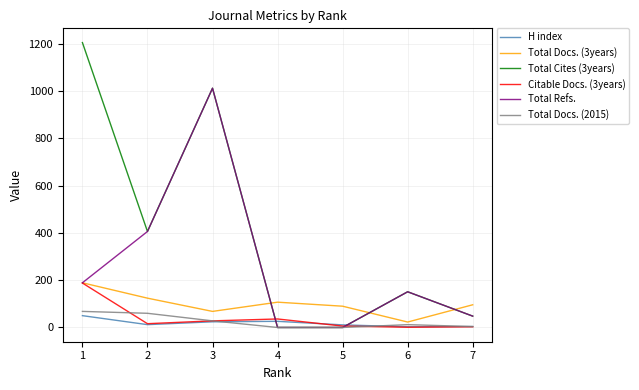

The value of Total Docs. (2015) at 5 is 0. True or false?

True